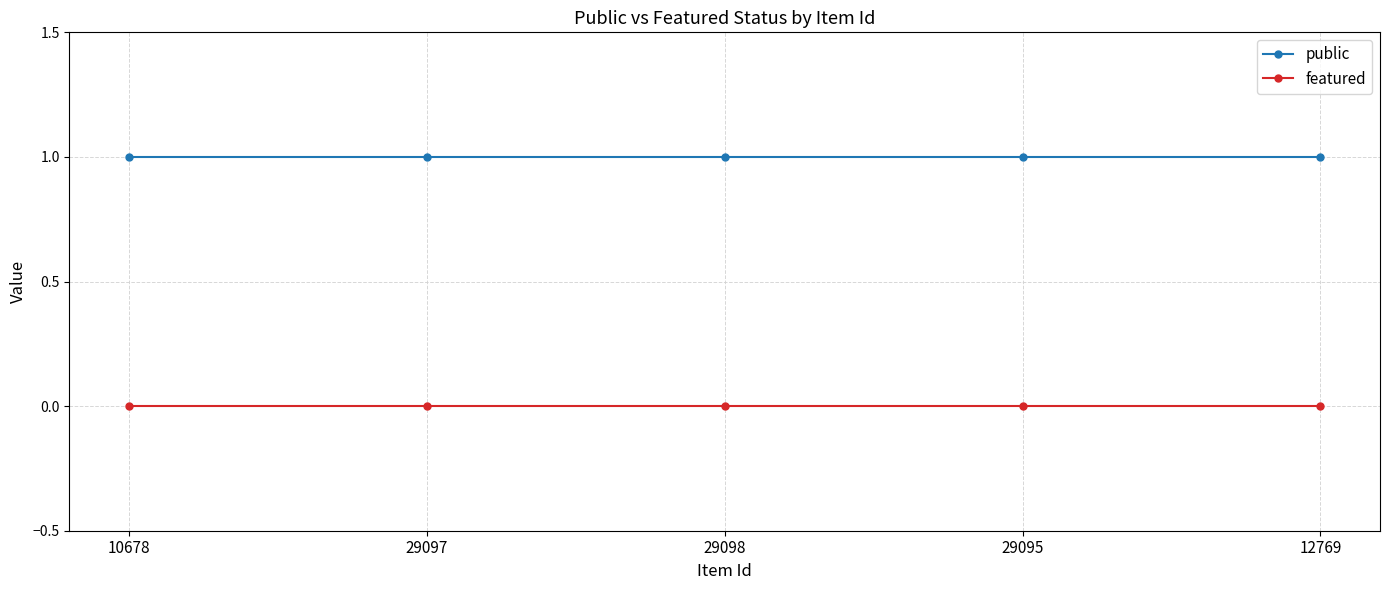

Rank the series by their average value, from lowest to highest.

featured, public